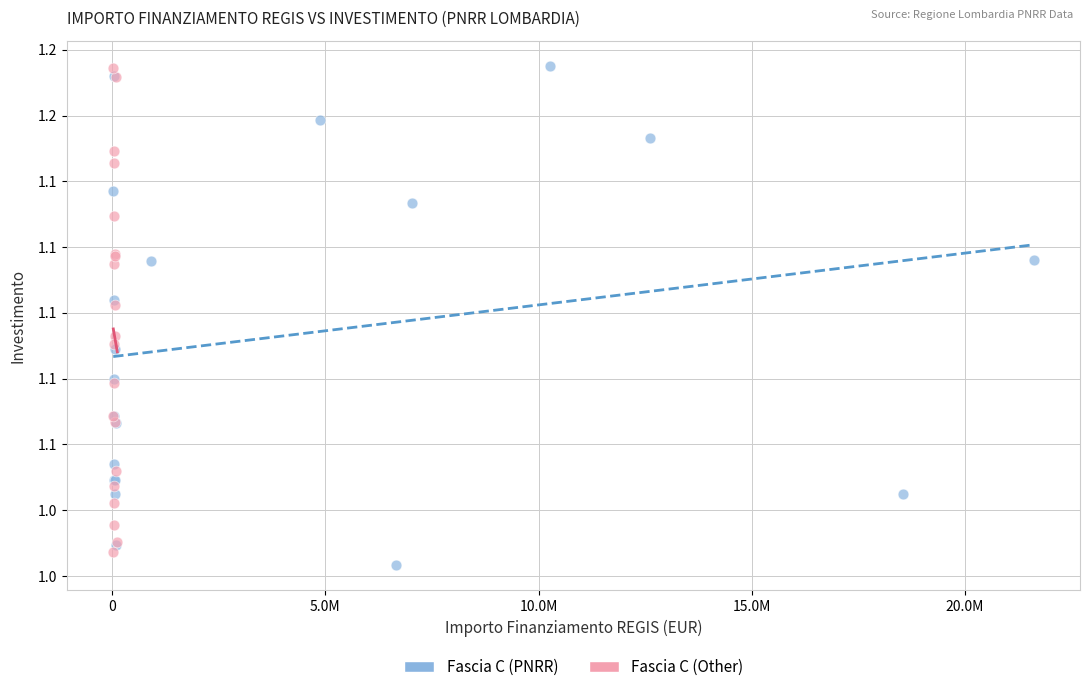

What are all the series names shown in the legend?

Fascia C (PNRR), Fascia C (Other)